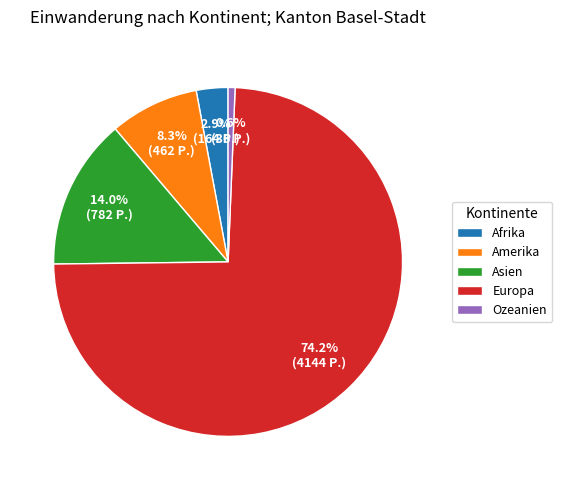

Which has a higher value, Asien or Afrika?

Asien